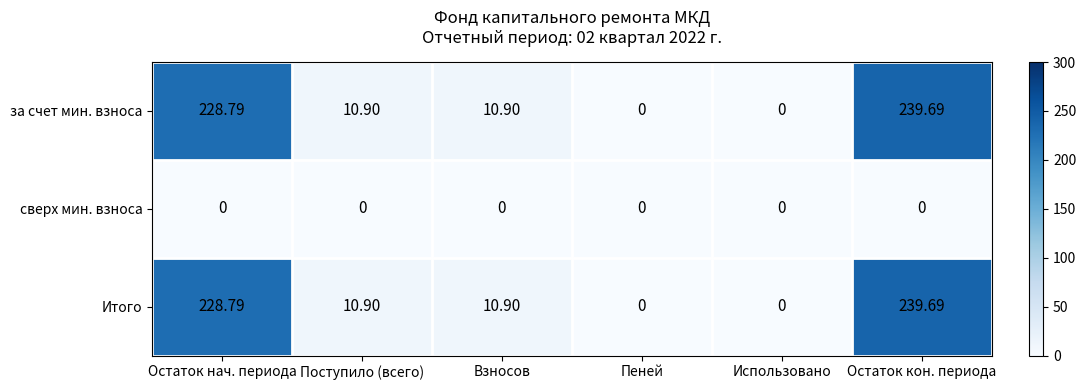

How many series are shown in this chart?

3